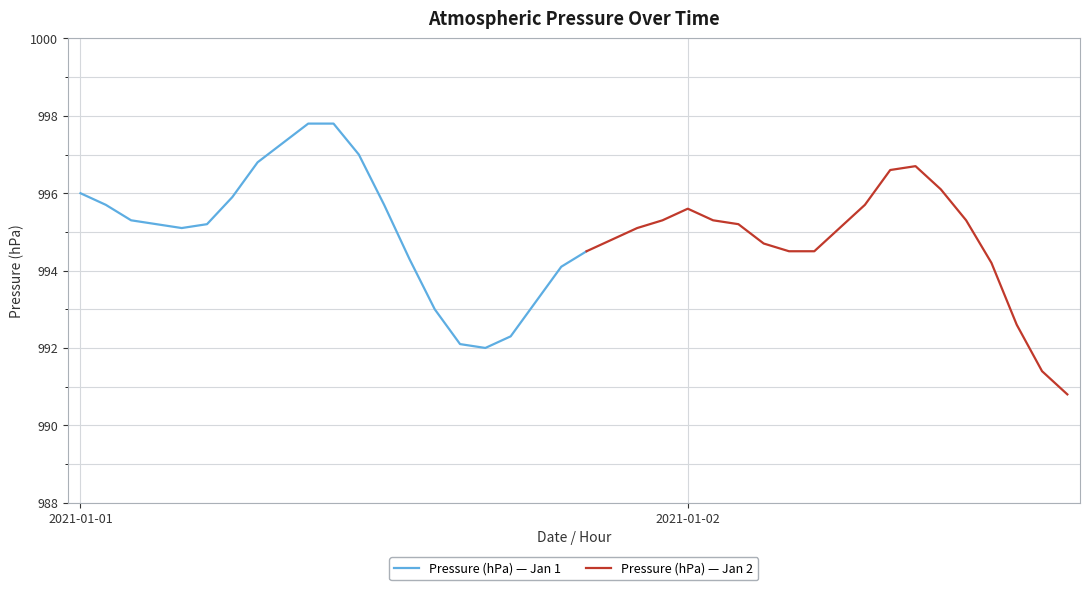

What is the sum of all values?

39795.8